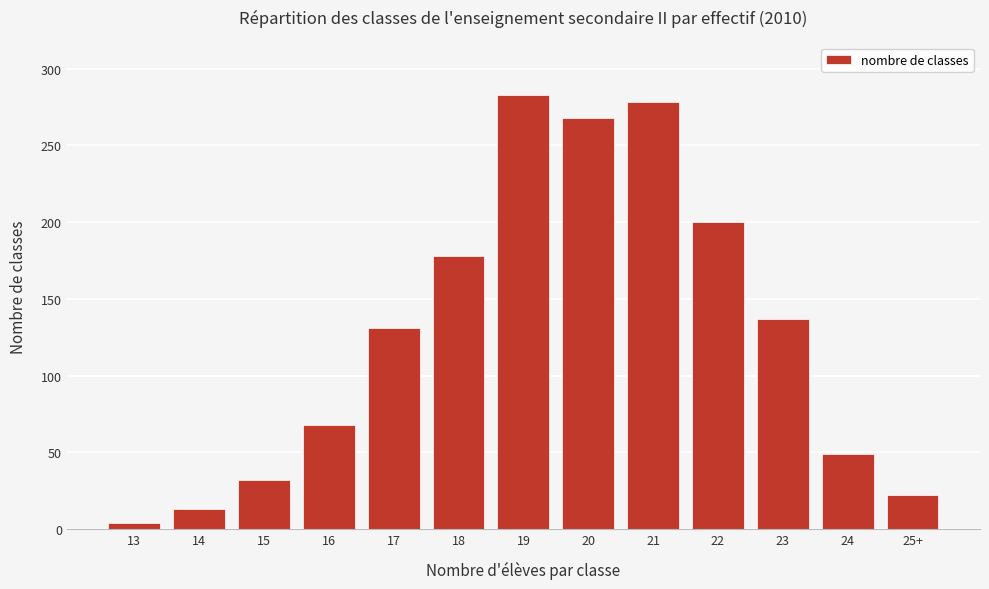

Reading left to right, list all the values displayed in this chart.

13=4	14=13	15=32	16=68	17=131	18=178	19=283	20=268	21=278	22=200	23=137	24=49	25+=22